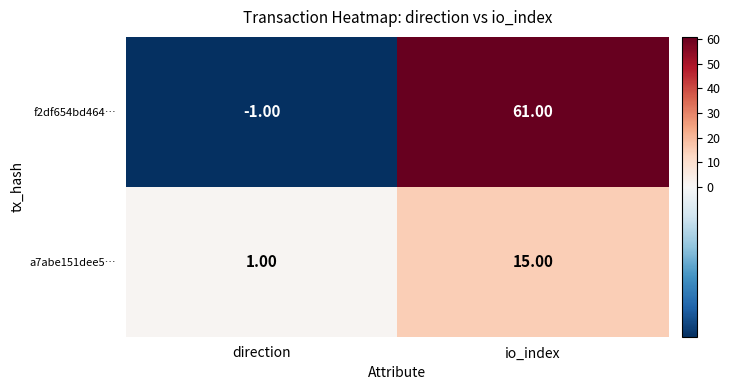

Between direction and io_index, which series saw the biggest shift?

f2df654bd464…